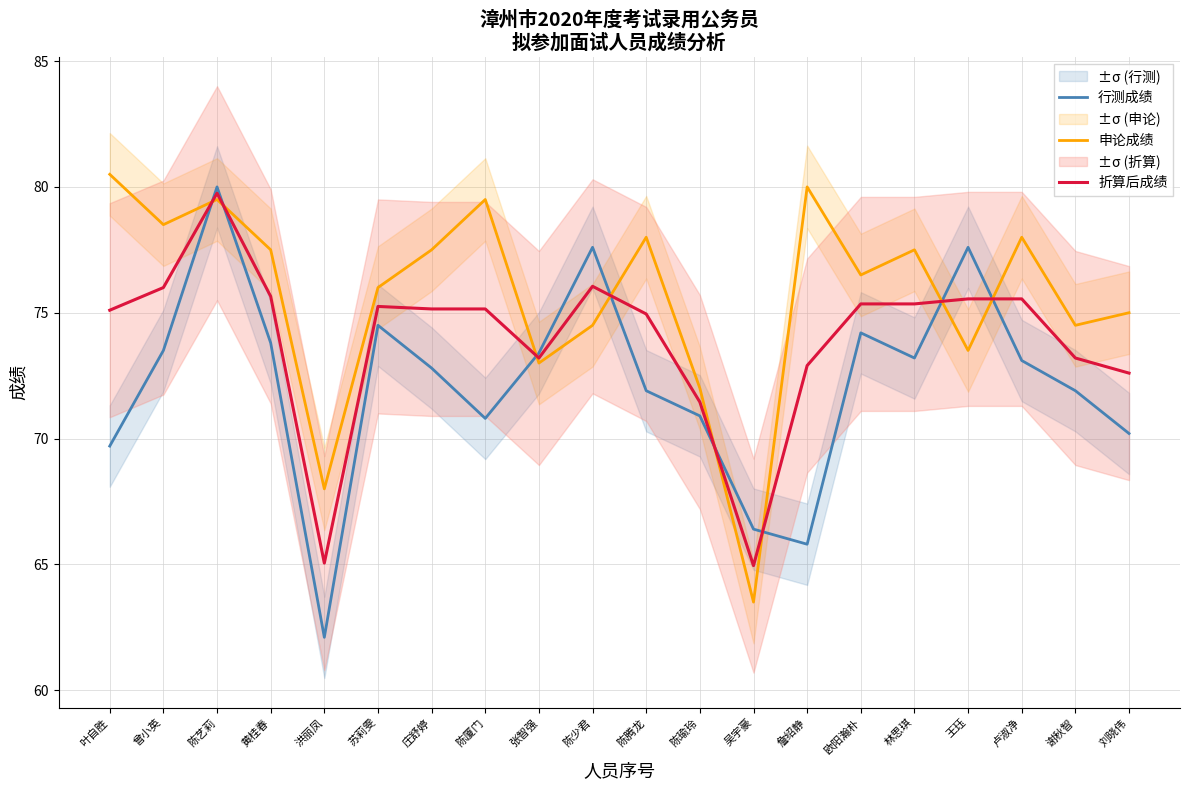

What position from the right is 刘晓伟?

1